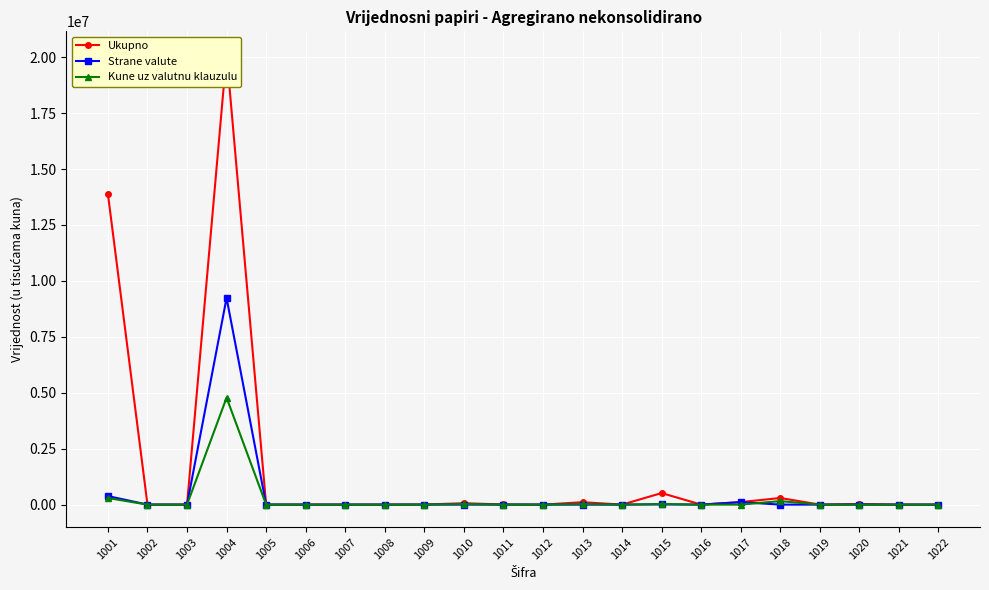

Which label corresponds to the largest value in the chart?

1004